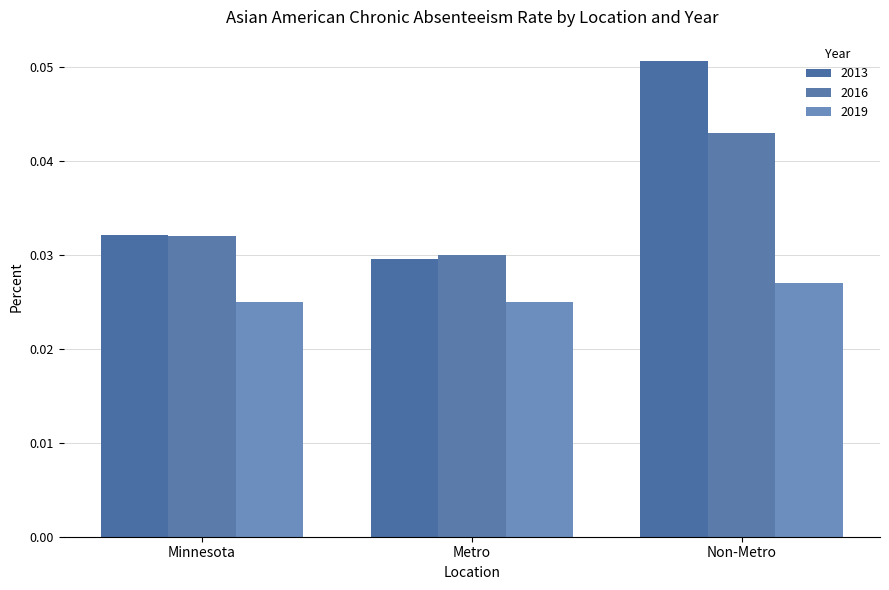

Count the number of categories in the chart.

3